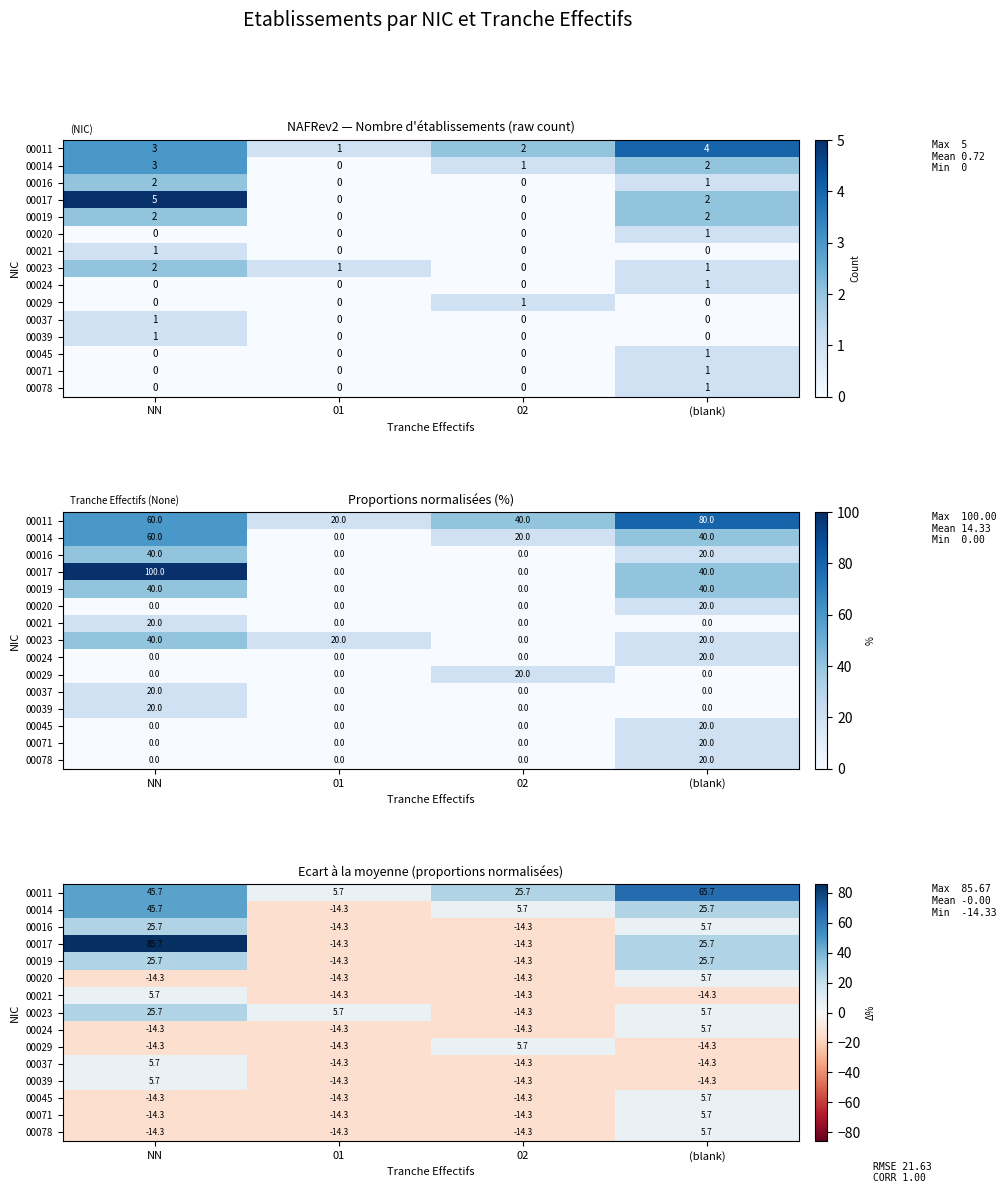

At how many categories does at least one series exceed 19?

3